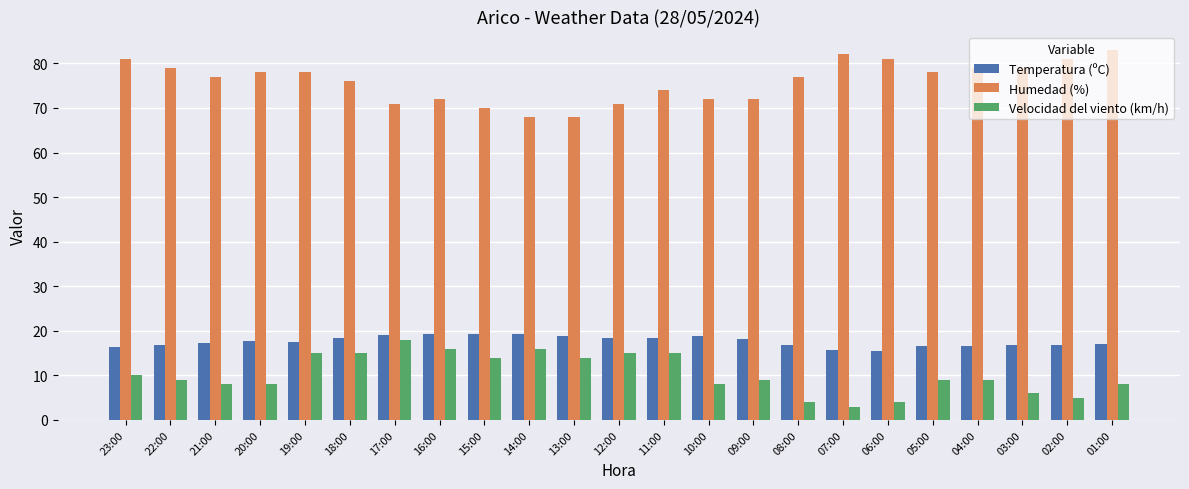

Read the Temperatura (ºC) value at 15:00.

19.2